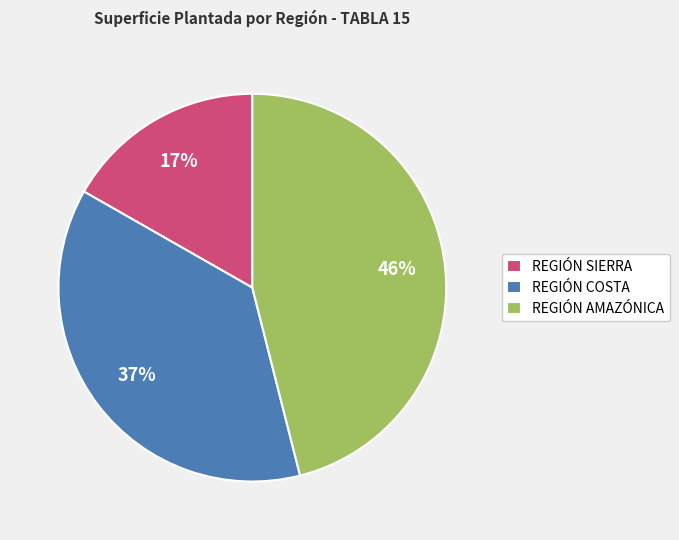

Is it true that REGIÓN SIERRA is 17% of the pie?

True